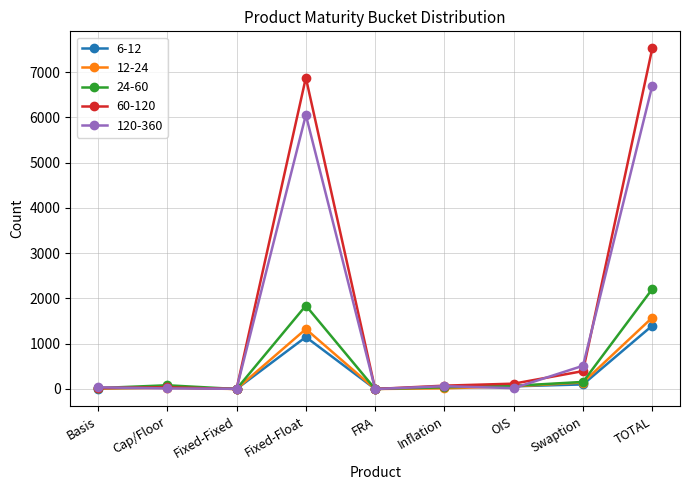

At which category is the sum across all series the highest?

TOTAL